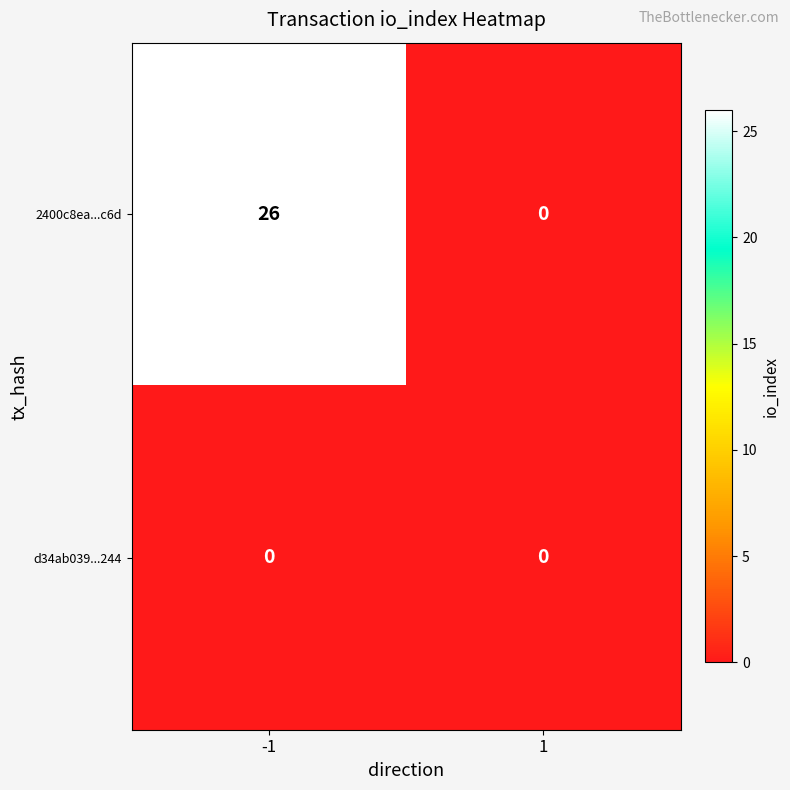

The 2400c8ea...c6d series shows 26 at -1. True or false?

True